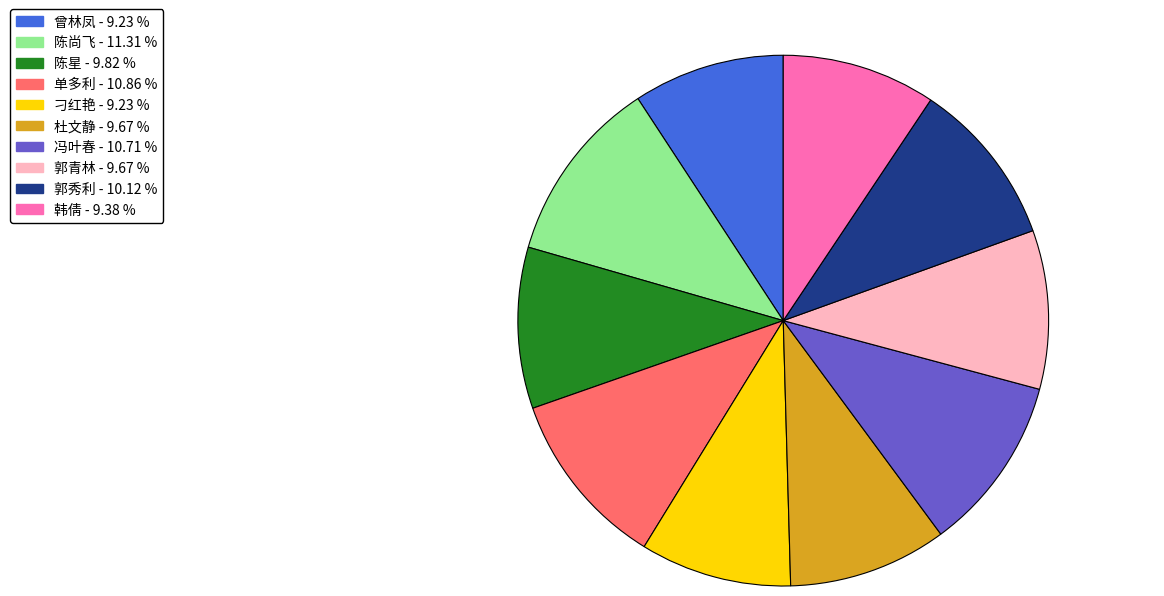

What is the ratio of the value at 刁红艳 to the value at 郭秀利?

0.9